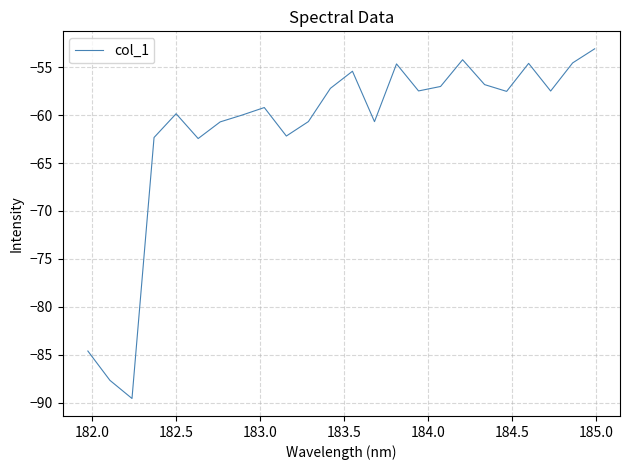

What is the greatest value displayed?

-53.1